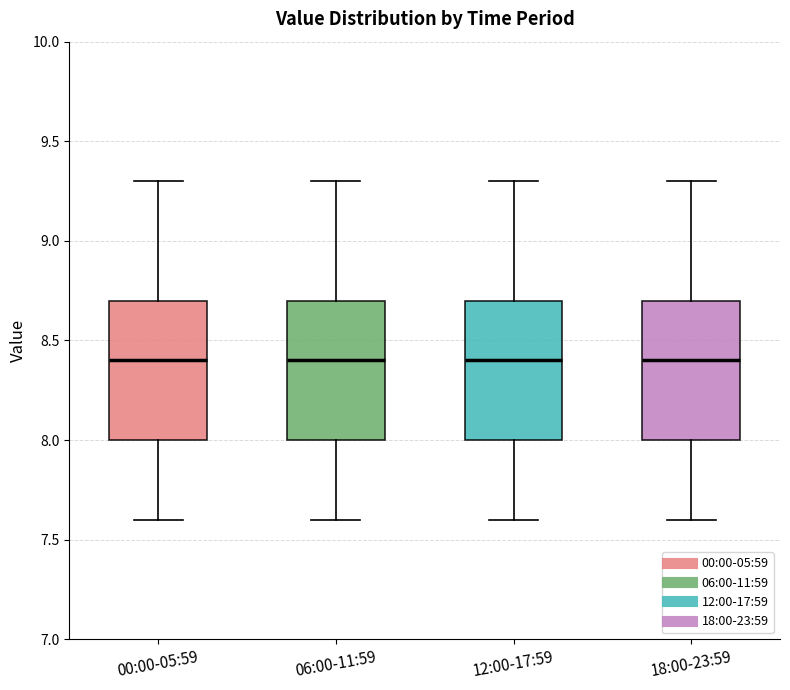

Reading left to right, read every box against the y-axis: the position of its median line, the range the box covers, and the ends of its whiskers. The values are not printed on the chart, so give them approximately, as read against the axis.

00:00-05:59: median 8.4, box 8.0 to 8.7, whiskers 7.6 to 9.3
06:00-11:59: median 8.4, box 8.0 to 8.7, whiskers 7.6 to 9.3
12:00-17:59: median 8.4, box 8.0 to 8.7, whiskers 7.6 to 9.3
18:00-23:59: median 8.4, box 8.0 to 8.7, whiskers 7.6 to 9.3